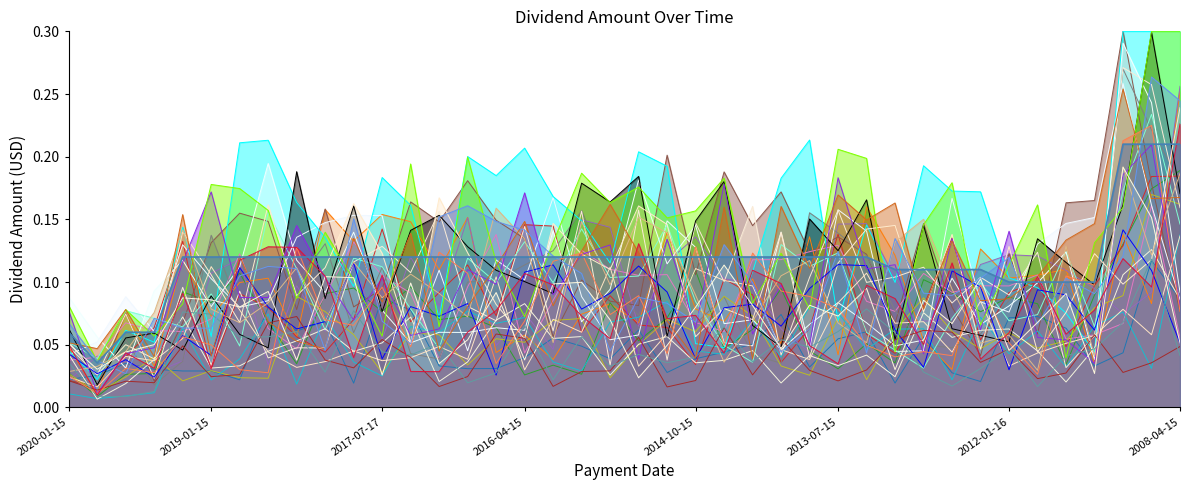

Which category has the highest value across all series?

2008-10-15